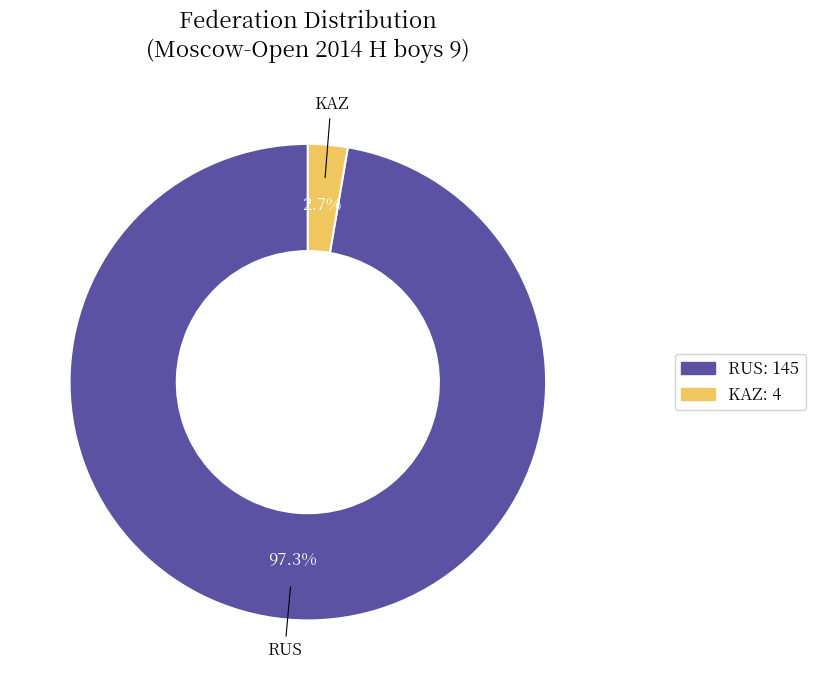

Count the number of slices in the pie.

2